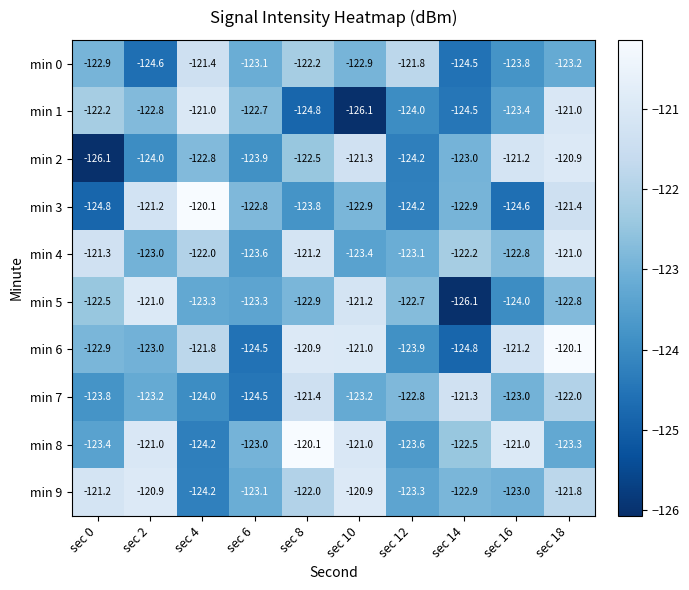

How many values in the min 4 series are below -122?

6